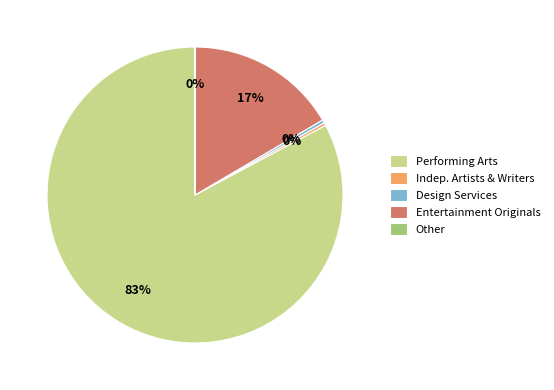

Is it true that Entertainment Originals is 17% of the pie?

True